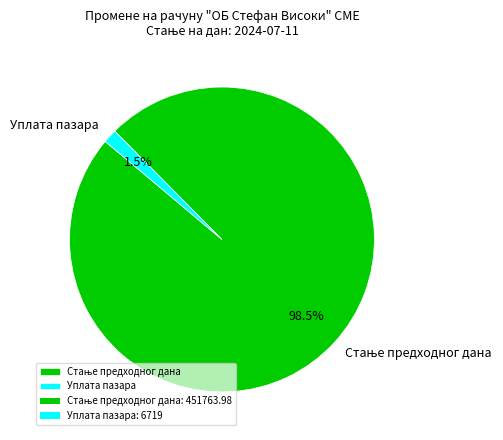

How much of the chart is everything except Уплата пазара?

98.5%